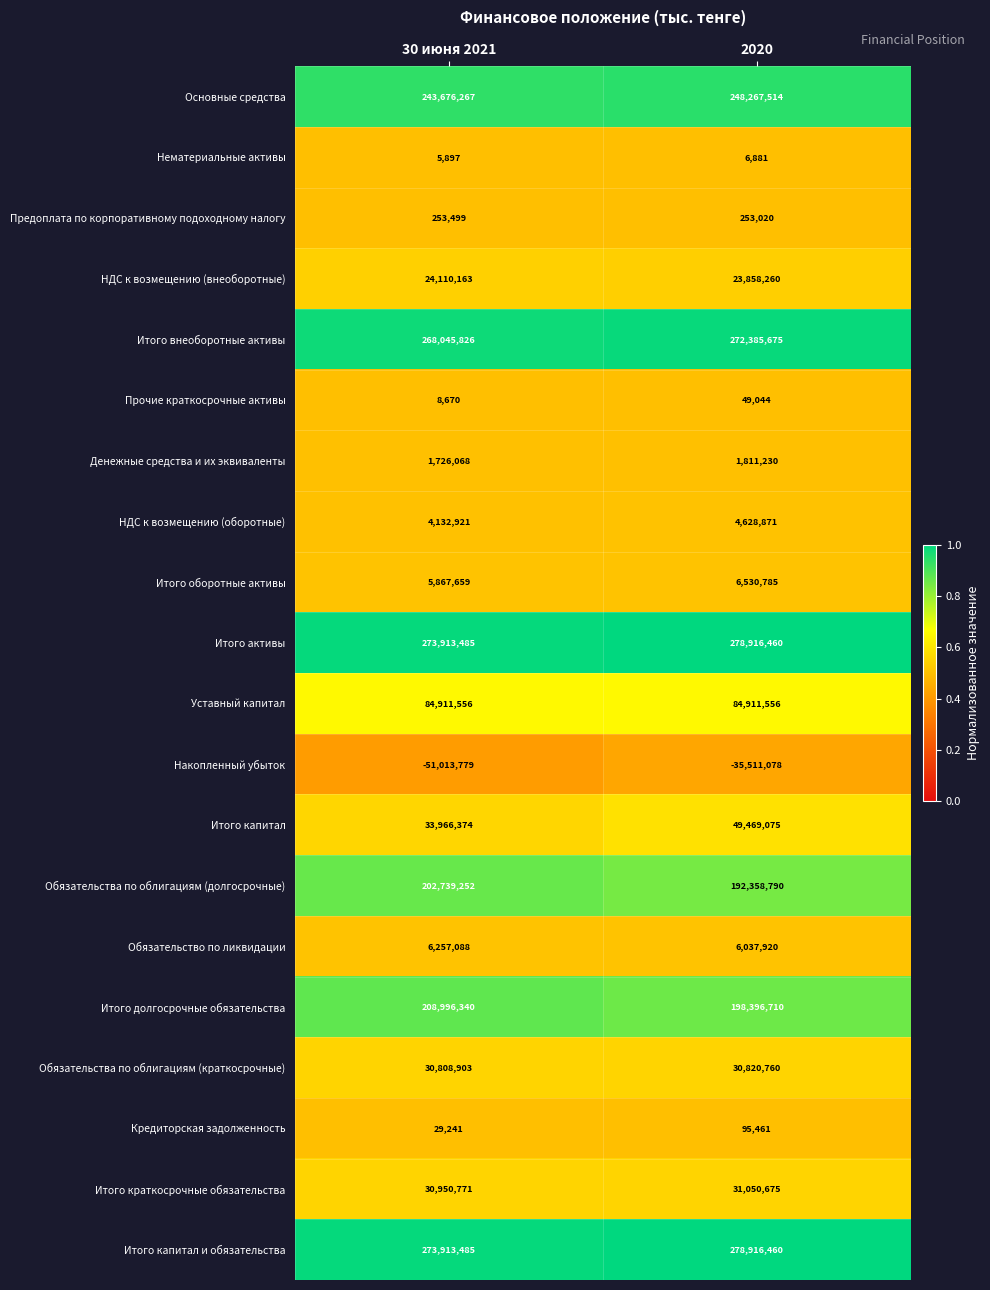

True or false: Обязательство по ликвидации has a value of 6257088 at 30 июня 2021.

True